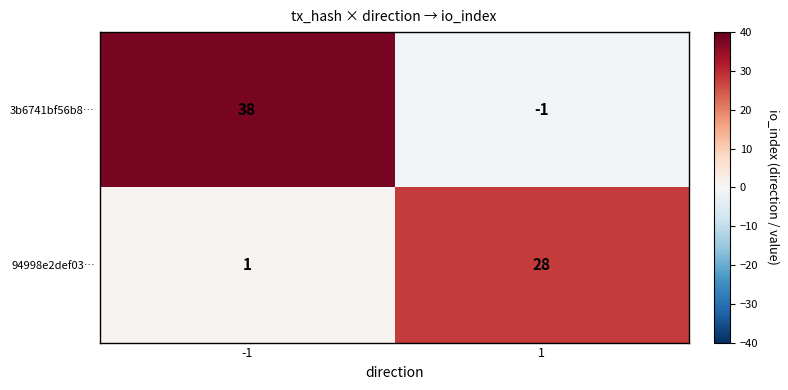

True or false: 3b6741bf56b8… has a value of -1 at 1.

True